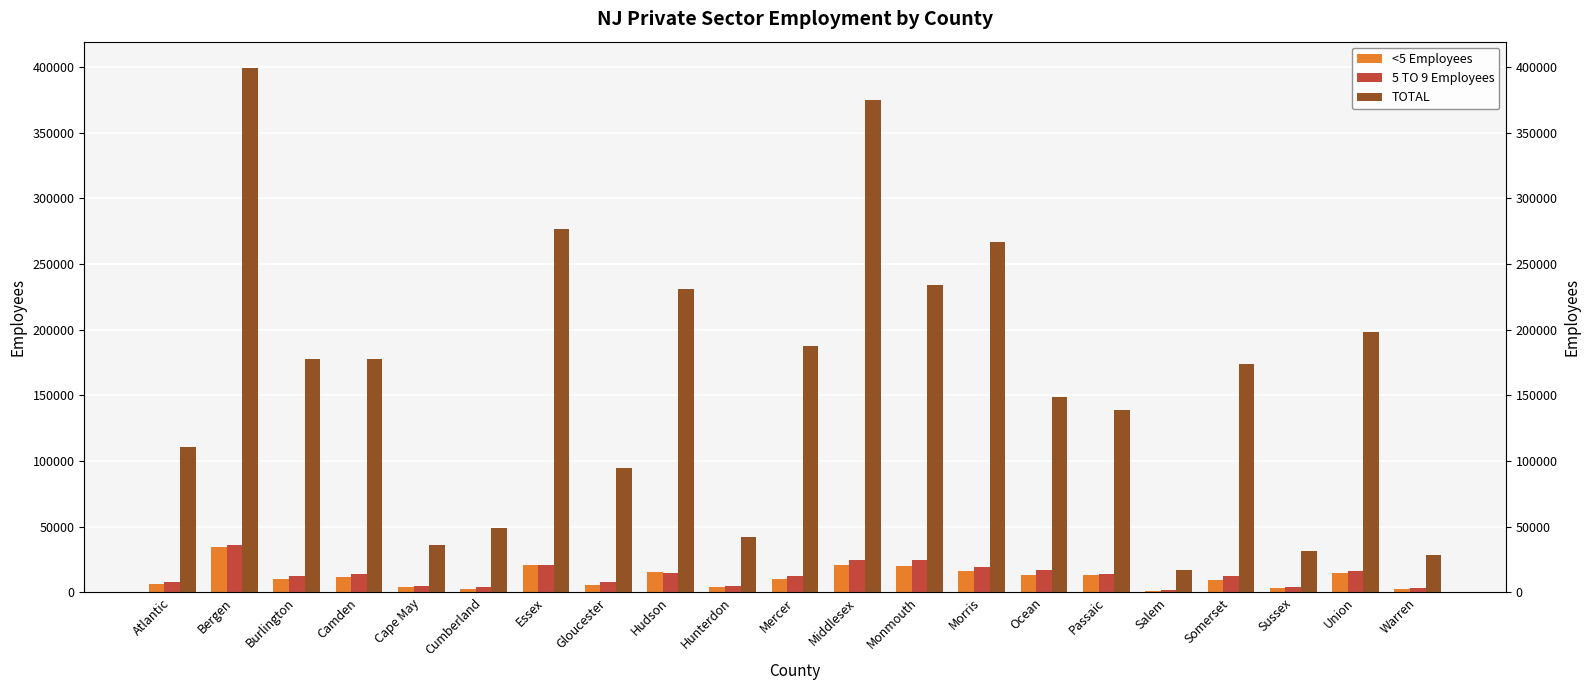

Read the TOTAL value at Hudson, to the nearest 100.

230800